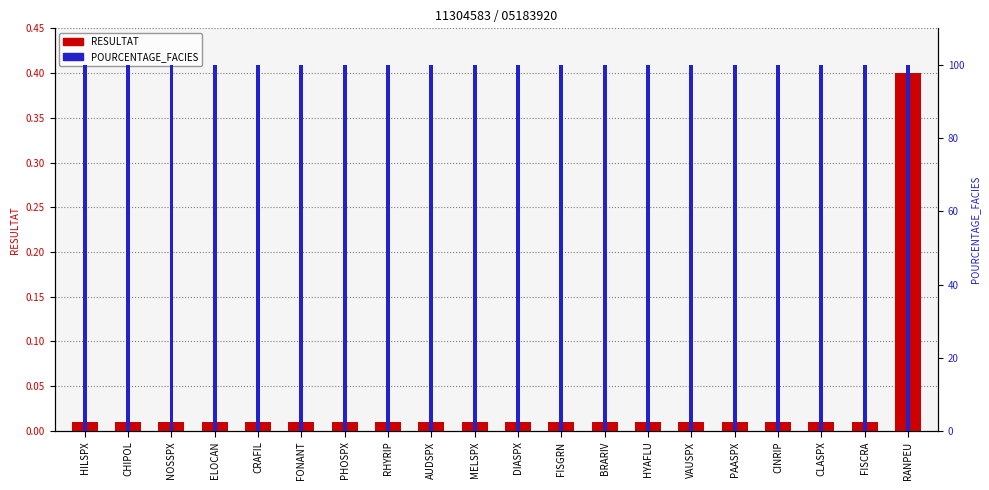

What is the greatest value displayed?

100.0